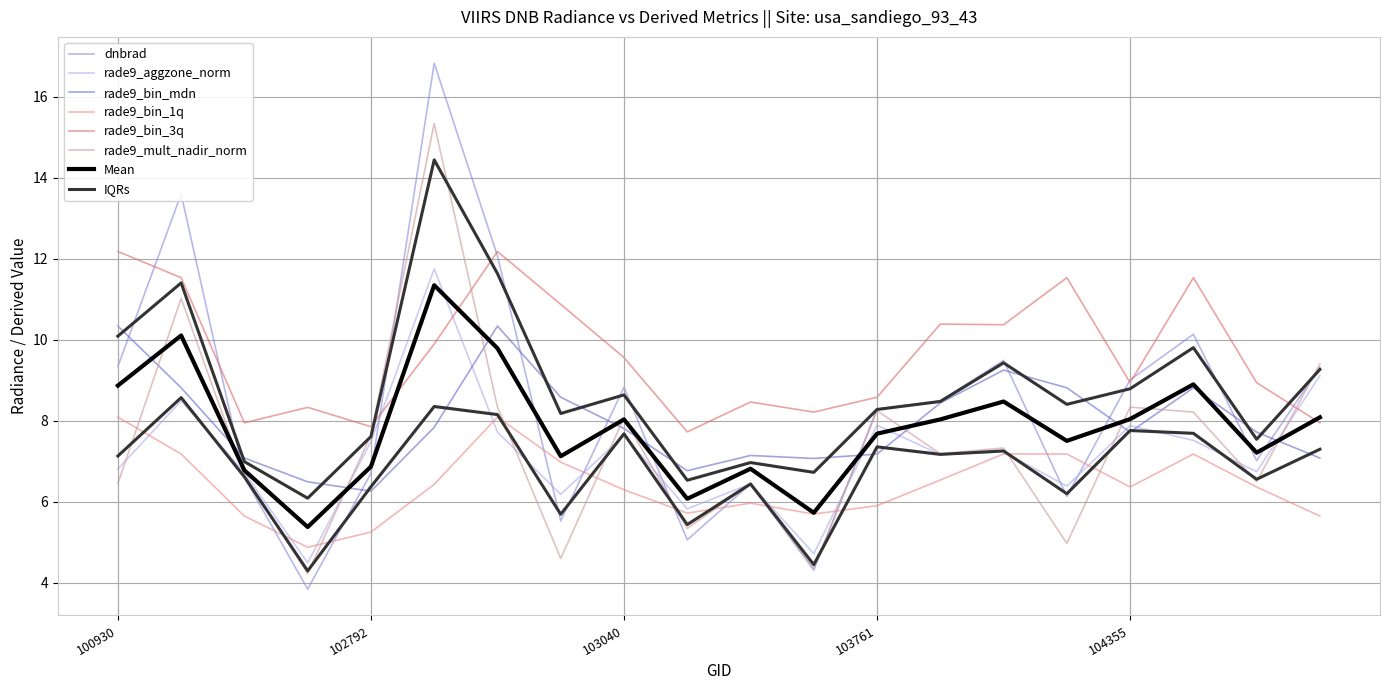

True or false: rade9_aggzone_norm and rade9_mult_nadir_norm intersect in this chart.

True